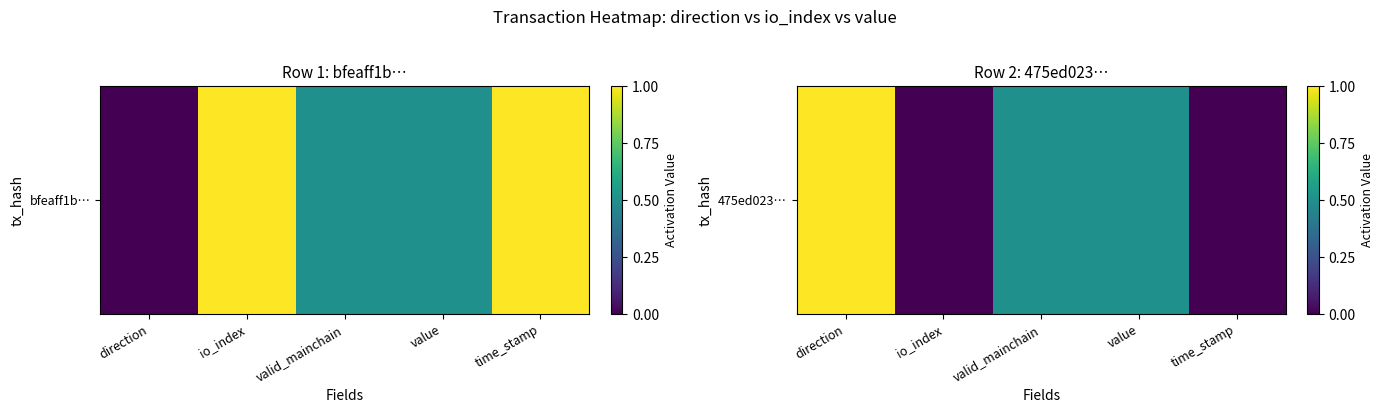

What is the difference between the maximum and minimum values?

1.0